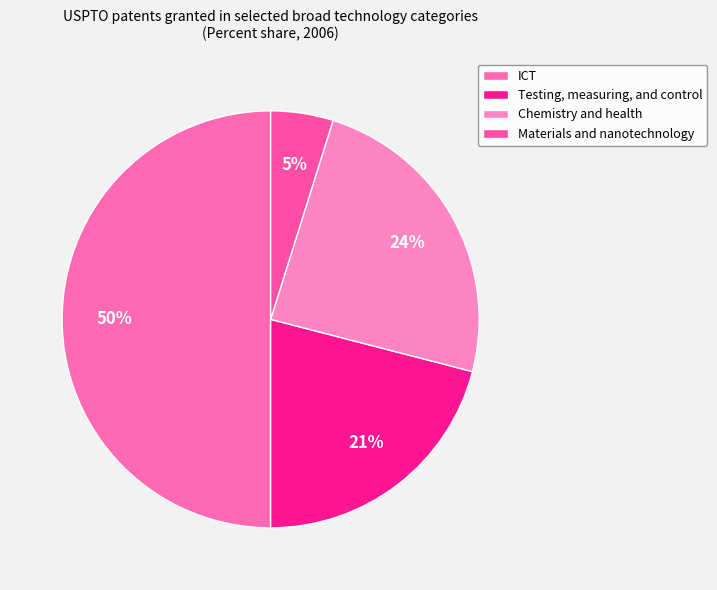

To the nearest percent, what portion does Testing, measuring, and control represent?

21%